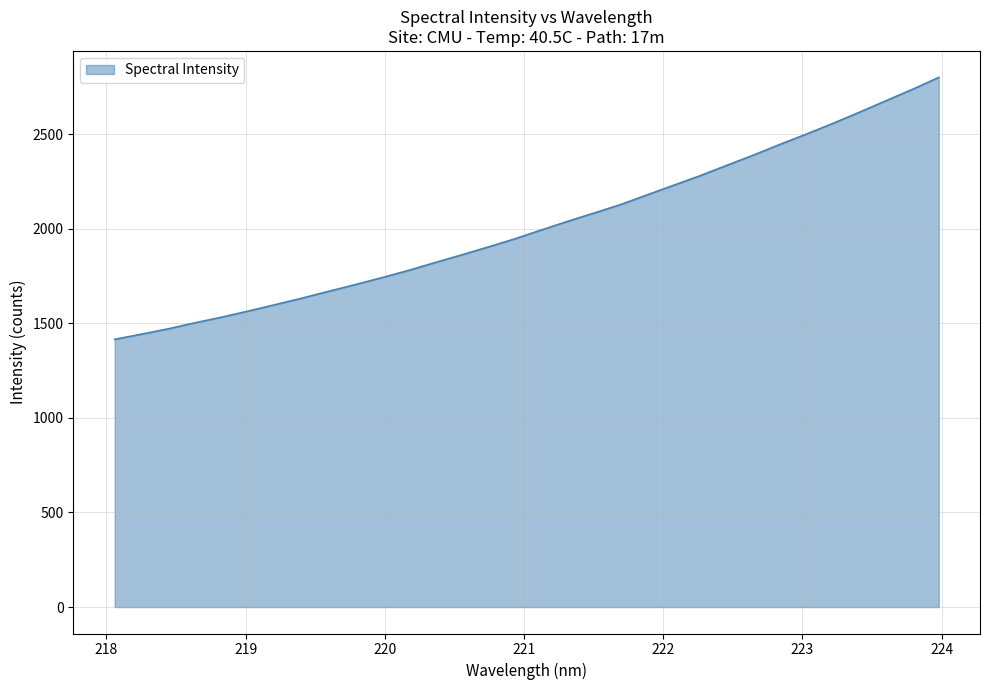

What is the maximum value shown in the chart?

2800.4